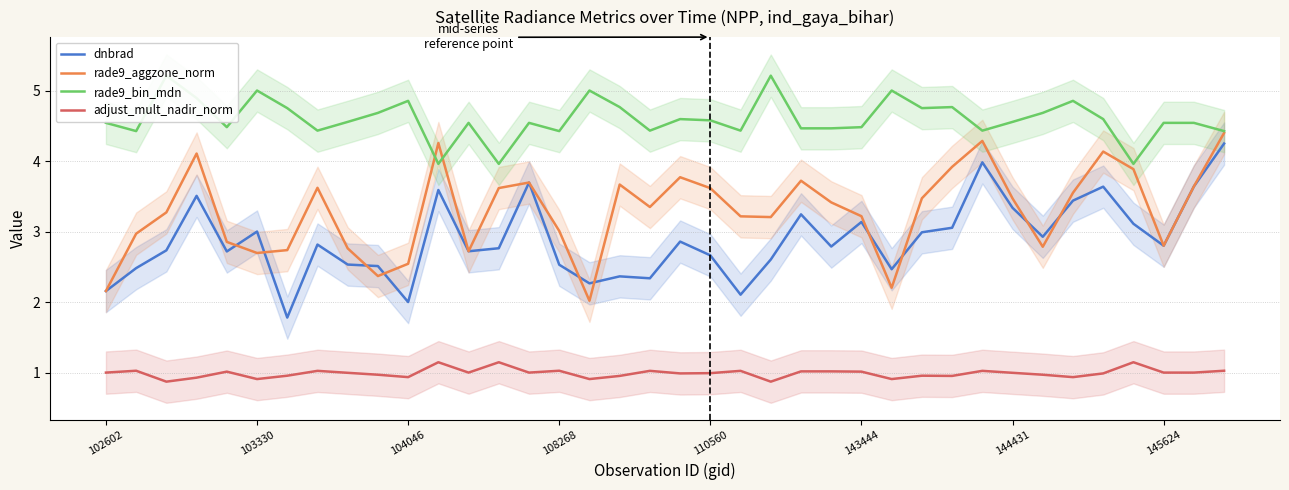

What is the label of the 32nd point from the left?

31